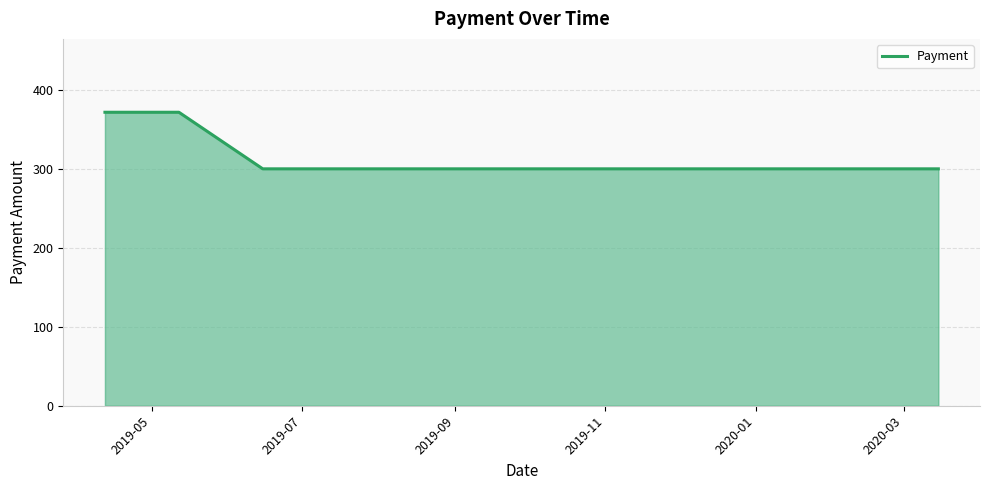

What is the minimum value shown in the chart?

300.0